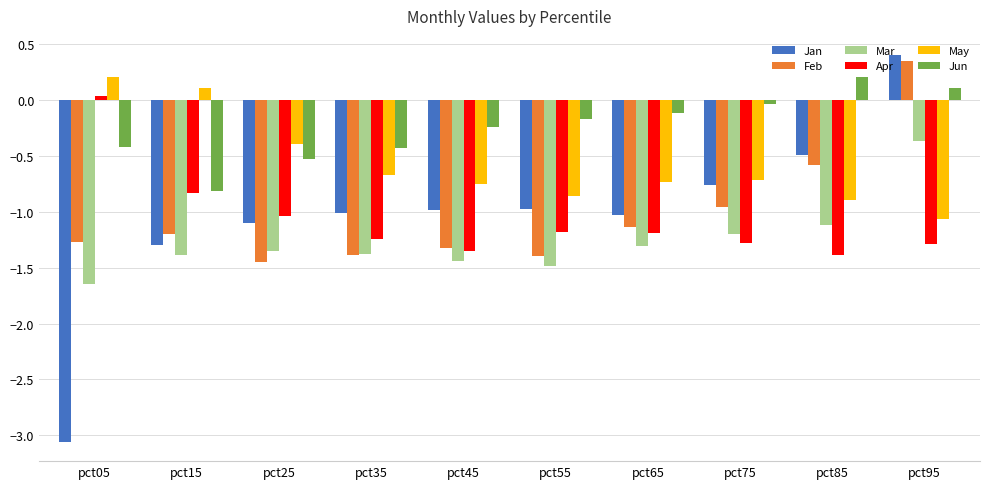

True or false: Jan has a value of -1.4 at pct55.

False